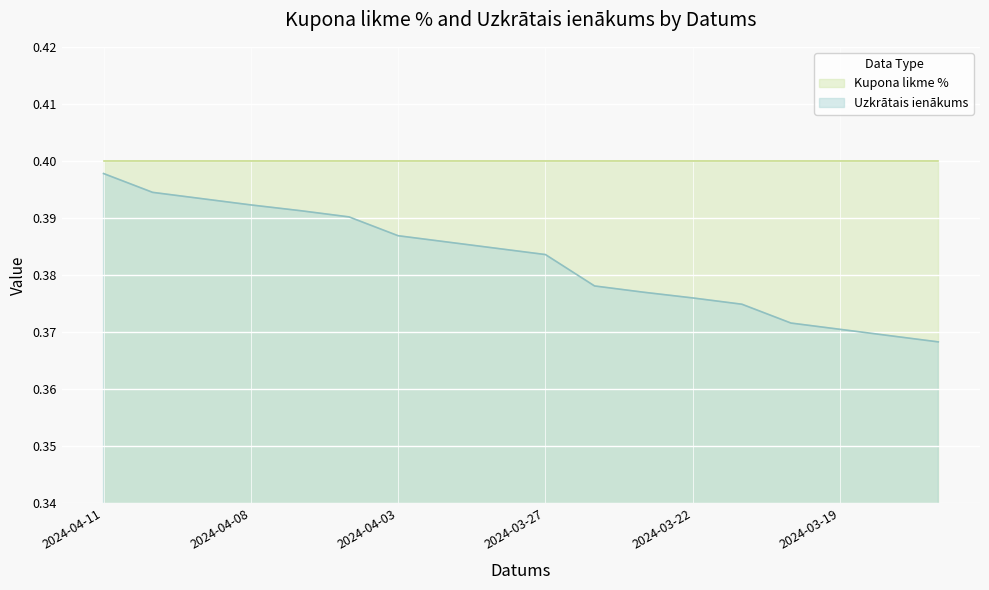

How many distinct data groups are displayed?

2